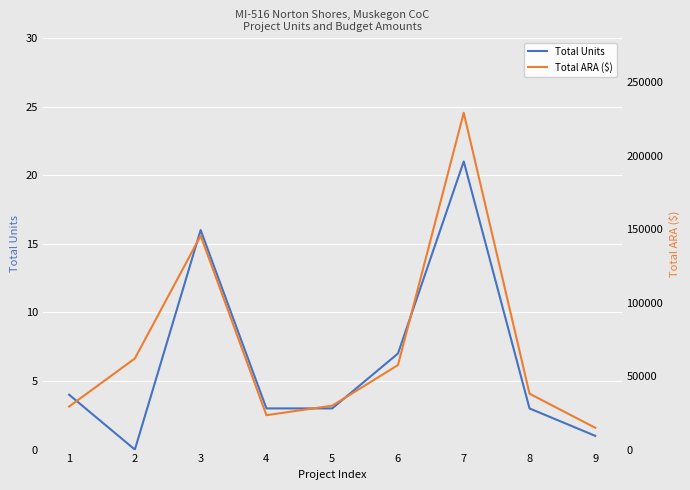

The Total ARA ($) series shows 26896 at 6. True or false?

False